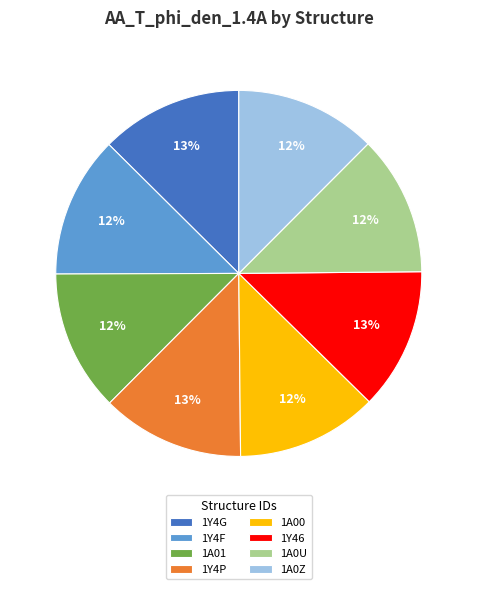

Is there any slice that represents more than half of the pie?

No